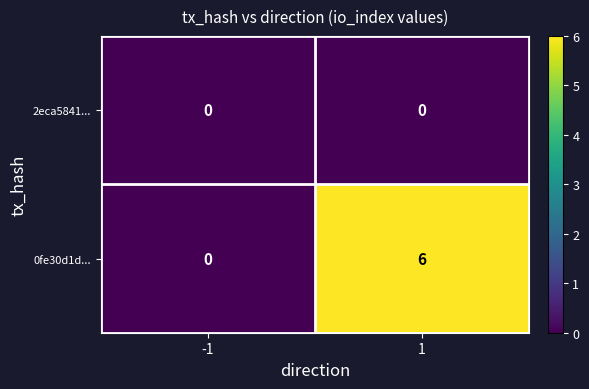

Is it true that 2eca5841... equals 0 at 1?

True